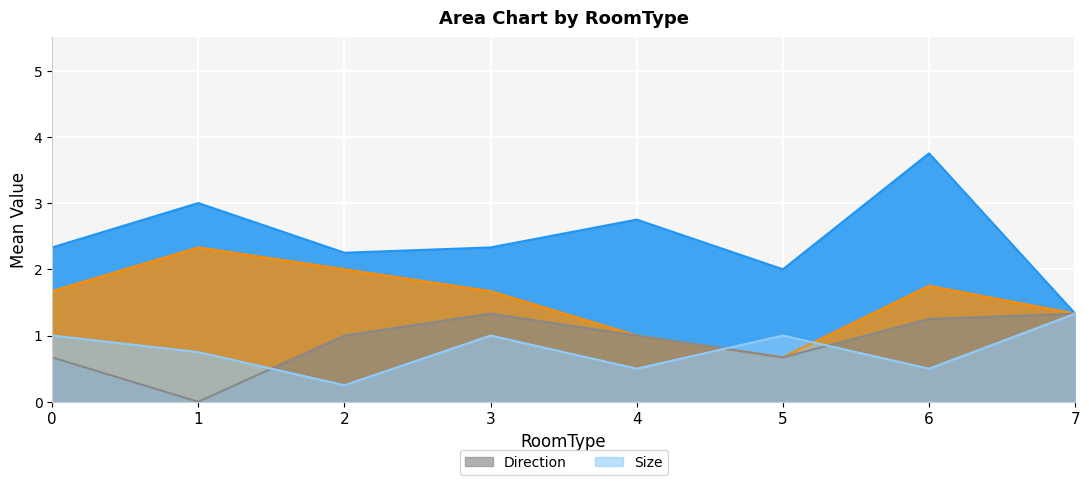

What is the maximum value for Size?

1.3